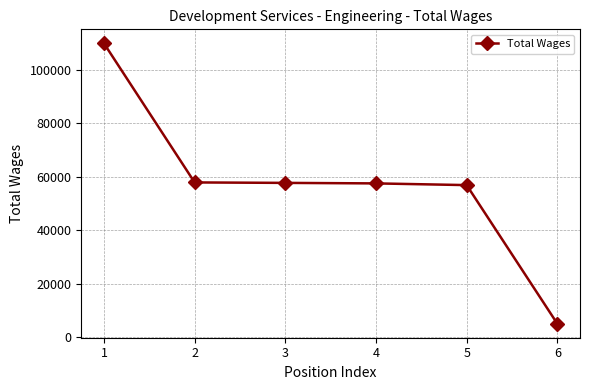

The chart shows a value of 51508 at 1. True or false?

False